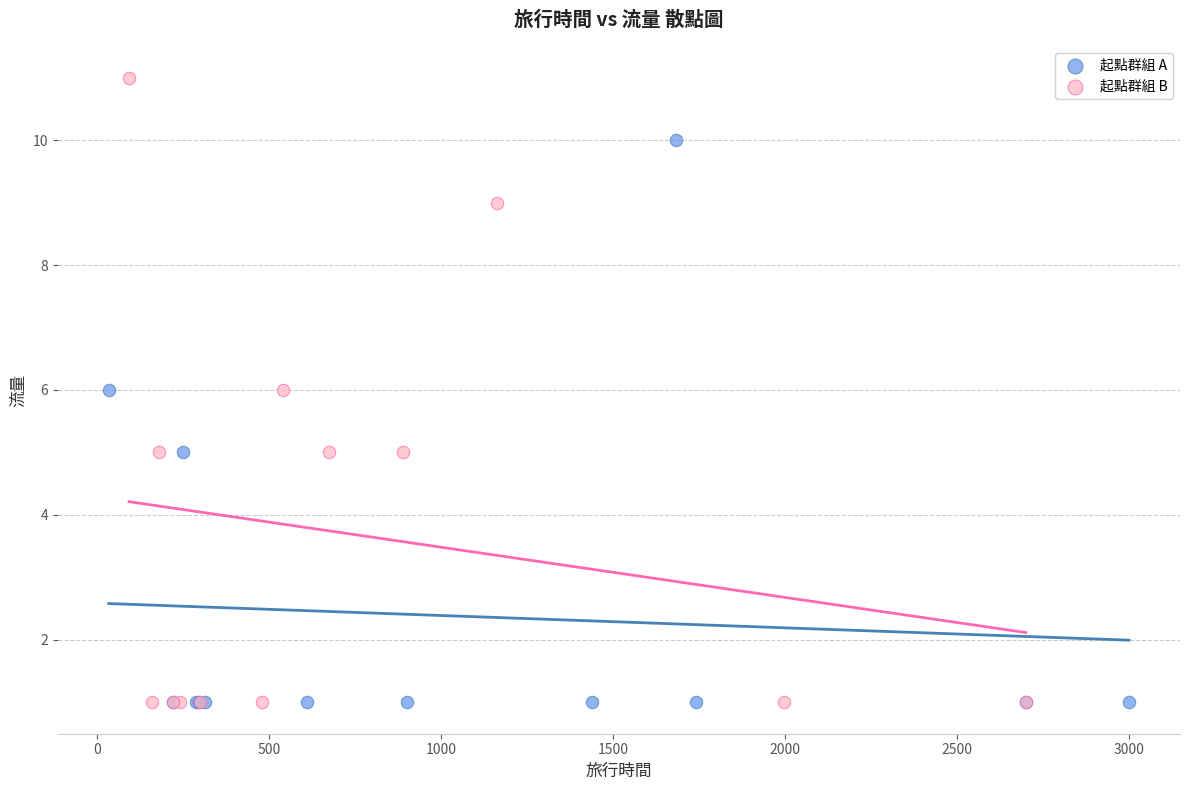

Which series has the largest Y range (max minus min)?

起點群組 B